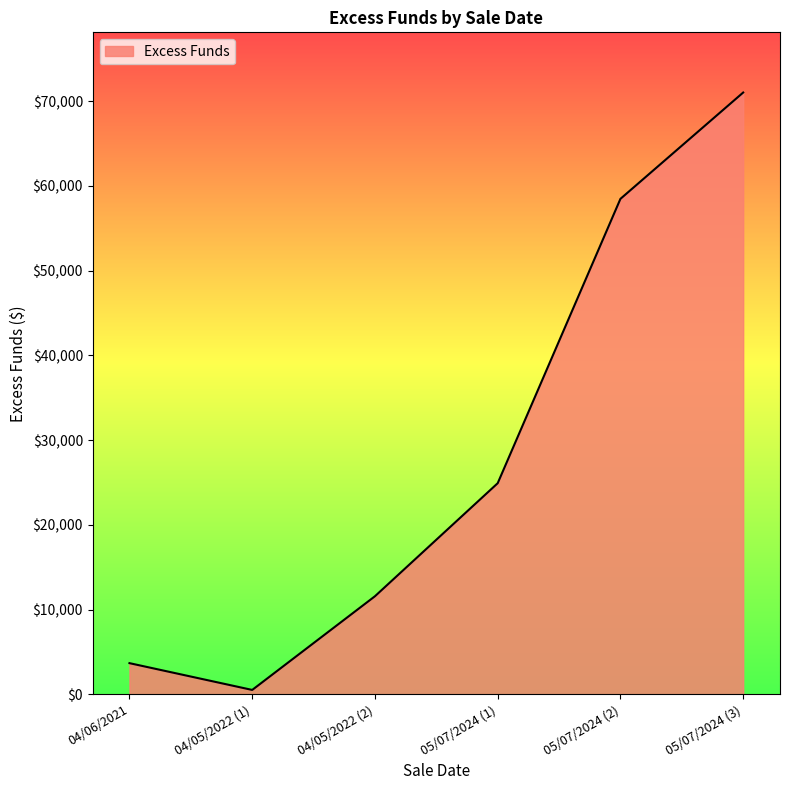

What is the maximum value shown in the chart?

71013.8